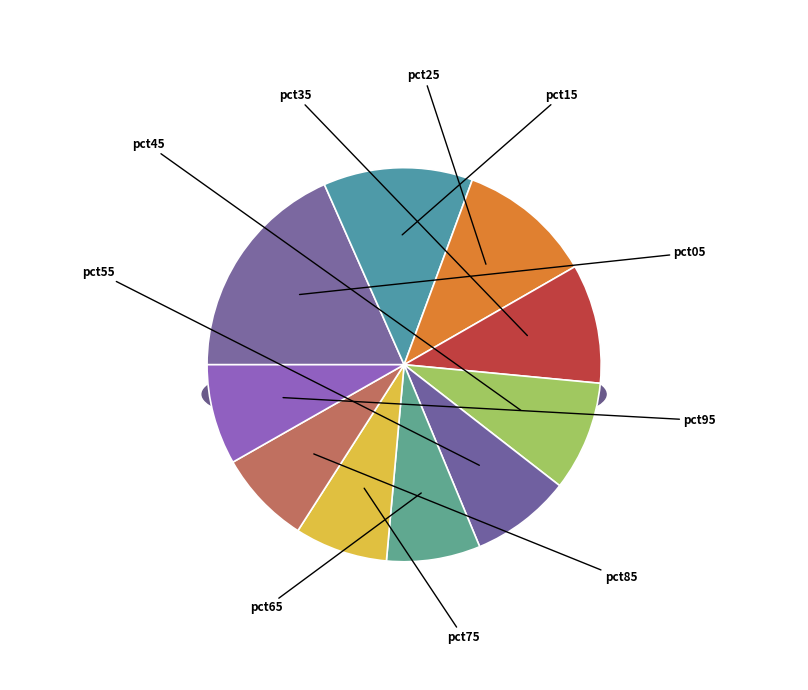

How many segments does this pie chart have?

10